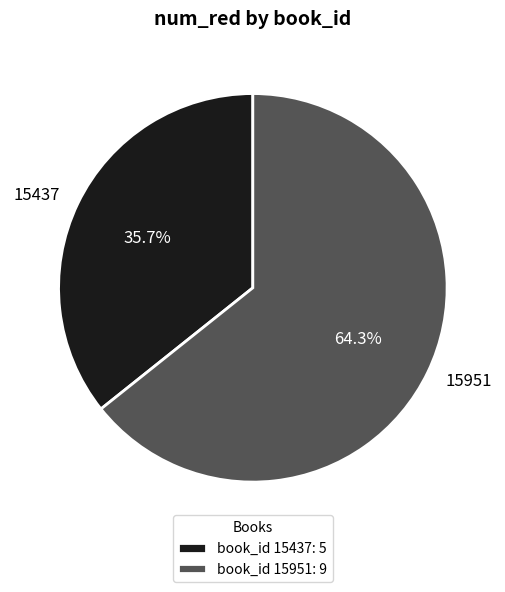

To the nearest percent, what is the difference between the 15437 and 15951 slice percentages?

29%